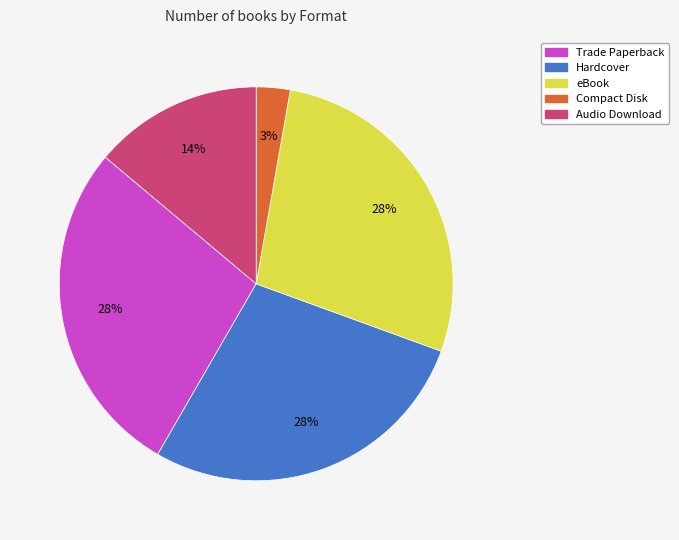

To the nearest percent, what percentage of the pie is Compact Disk?

3%